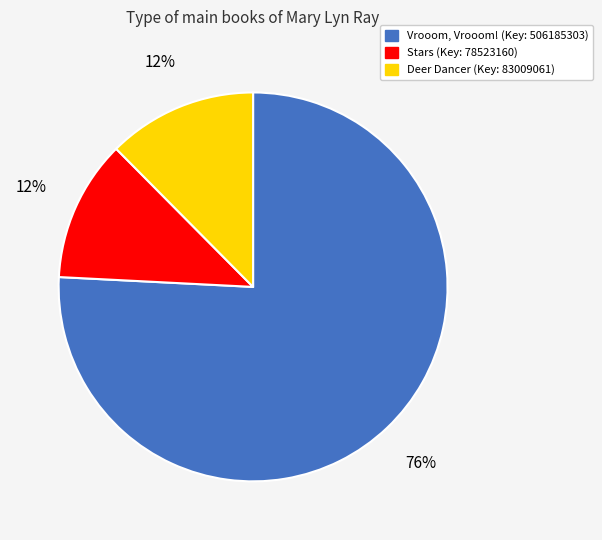

To the nearest percent, what is the average slice percentage?

33%